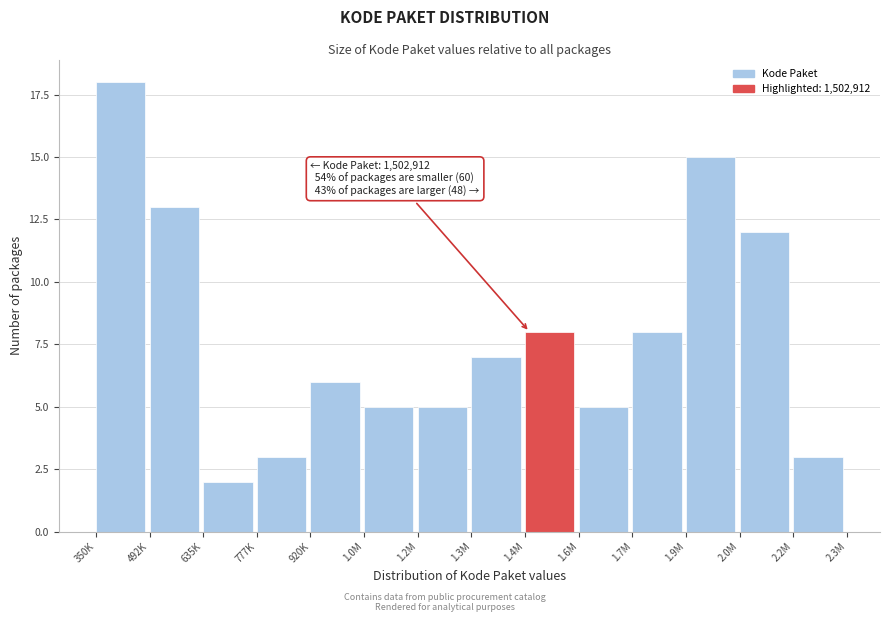

Reading left to right, what are all the values shown in this chart?

18	13	2	3	6	5	5	7	8	5	8	15	12	3